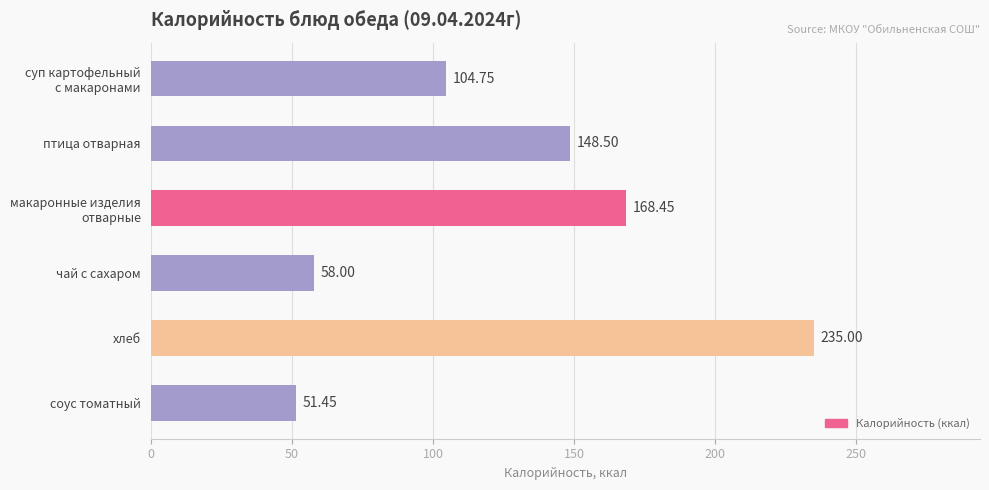

List the labels in order of value, largest first.

хлеб, макаронные изделия
отварные, птица отварная, суп картофельный
с макаронами, чай с сахаром, соус томатный